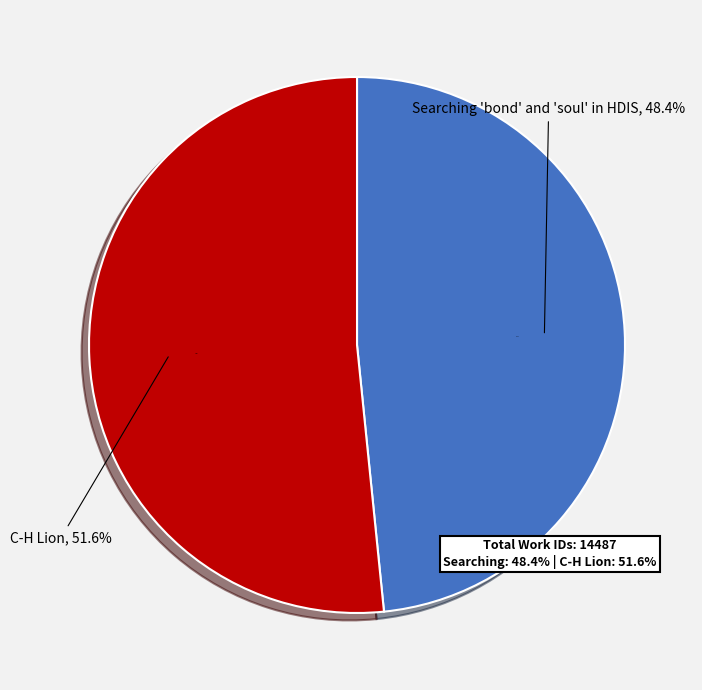

Rank the categories by value from lowest to highest.

Searching 'bond' and 'soul' in HDIS, C-H Lion